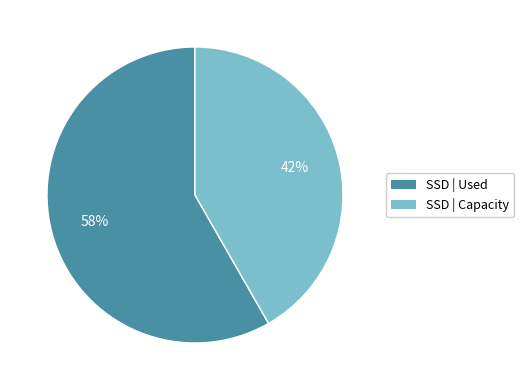

To the nearest percent, what is the average slice percentage?

50%